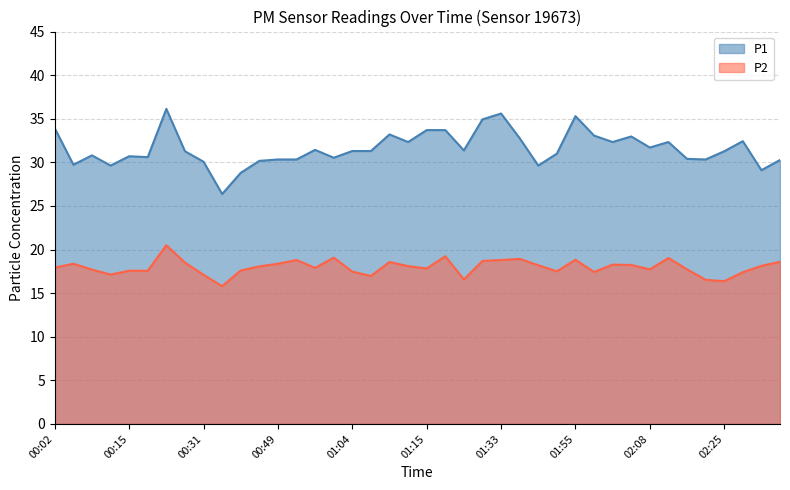

Reading left to right, extract all data points from this chart.

P1: 00:02=33.9	00:04=29.7	00:07=30.8	00:12=29.6	00:15=30.7	00:17=30.6	00:25=36.1	00:28=31.3	00:31=30.1	00:36=26.4	00:38=28.8	00:43=30.2	00:49=30.3	00:54=30.3	00:59=31.4	01:02=30.5	01:04=31.3	01:07=31.3	01:10=33.2	01:12=32.3	01:15=33.7	01:20=33.7	01:23=31.4	01:31=34.9	01:33=35.6	01:36=32.8	01:39=29.6	01:47=31.0	01:55=35.3	01:58=33.1	02:03=32.3	02:05=33.0	02:08=31.7	02:13=32.3	02:16=30.4	02:22=30.3	02:25=31.3	02:31=32.4	02:34=29.1	02:36=30.3
P2: 00:02=17.9	00:04=18.4	00:07=17.7	00:12=17.1	00:15=17.6	00:17=17.6	00:25=20.5	00:28=18.5	00:31=17.1	00:36=15.8	00:38=17.6	00:43=18.1	00:49=18.4	00:54=18.8	00:59=17.9	01:02=19.1	01:04=17.5	01:07=17.0	01:10=18.6	01:12=18.1	01:15=17.8	01:20=19.2	01:23=16.6	01:31=18.7	01:33=18.8	01:36=18.9	01:39=18.2	01:47=17.5	01:55=18.8	01:58=17.4	02:03=18.3	02:05=18.2	02:08=17.7	02:13=19.0	02:16=17.7	02:22=16.5	02:25=16.4	02:31=17.4	02:34=18.1	02:36=18.6